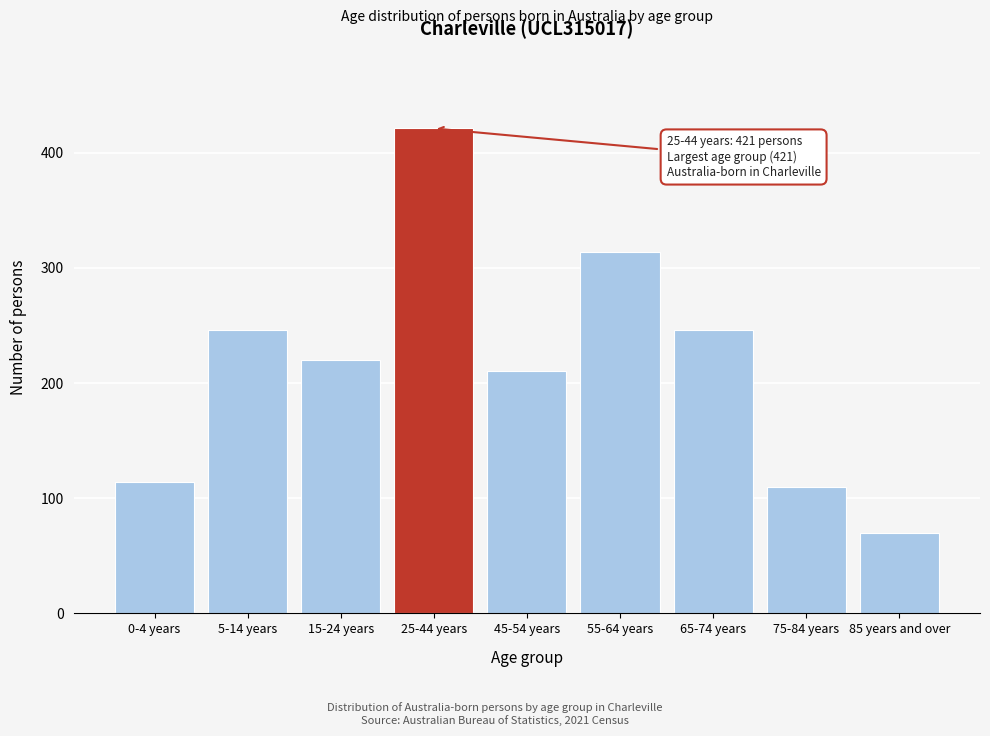

Reading left to right, what are all the values shown in this chart?

114	246	220	421	210	314	246	110	70